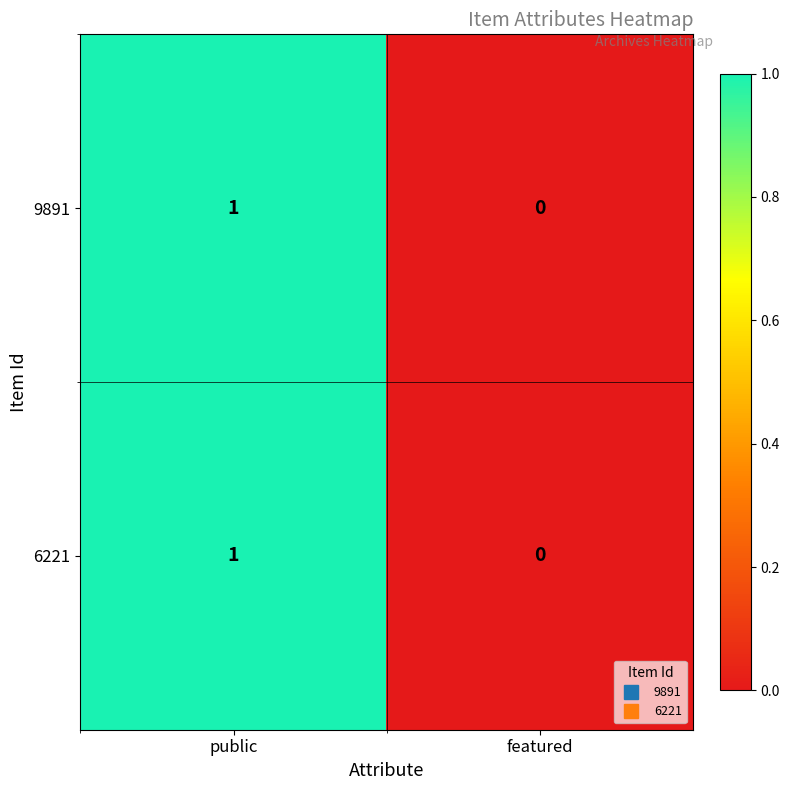

At which category is the sum across all series the highest?

public